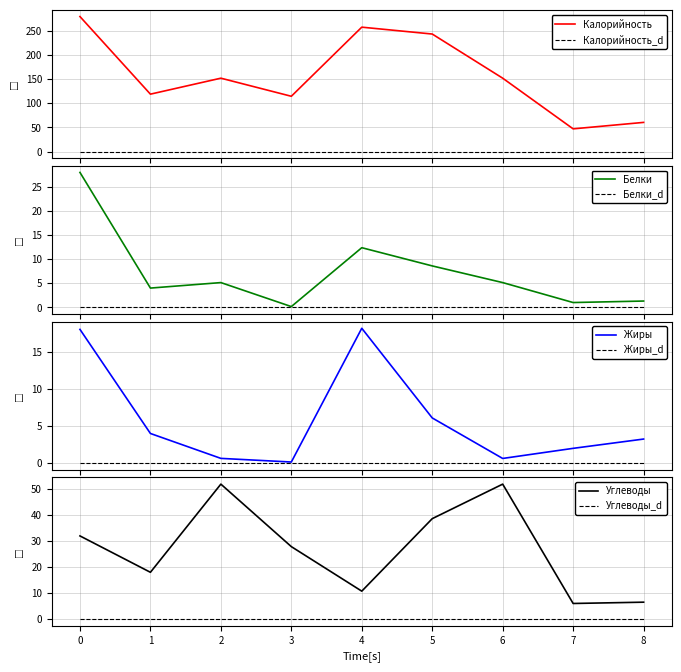

True or false: Калорийность_d and Калорийность intersect in this chart.

False